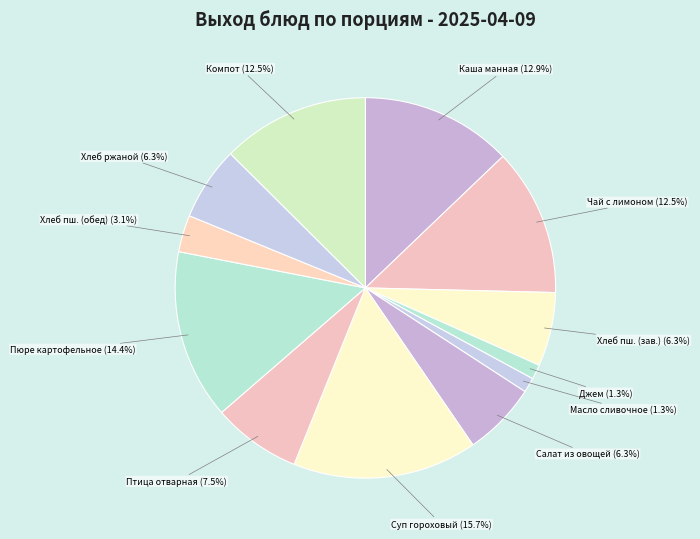

Which slice is the largest?

Суп гороховый